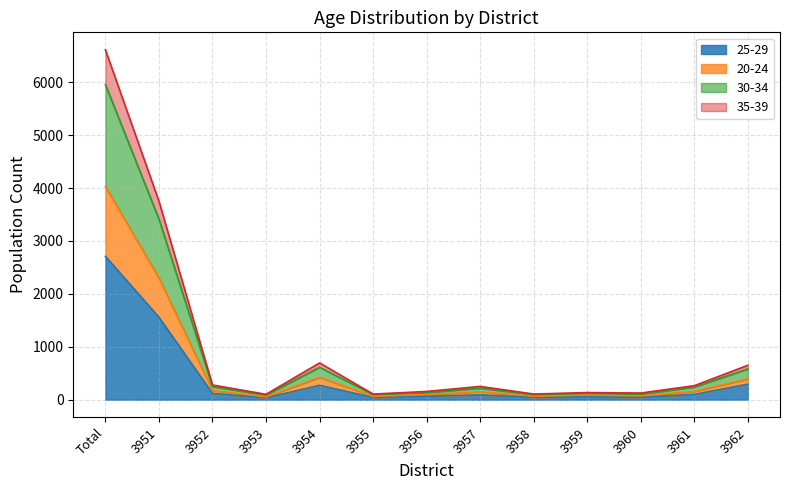

Which category has the highest value in the 25-29 series?

Total